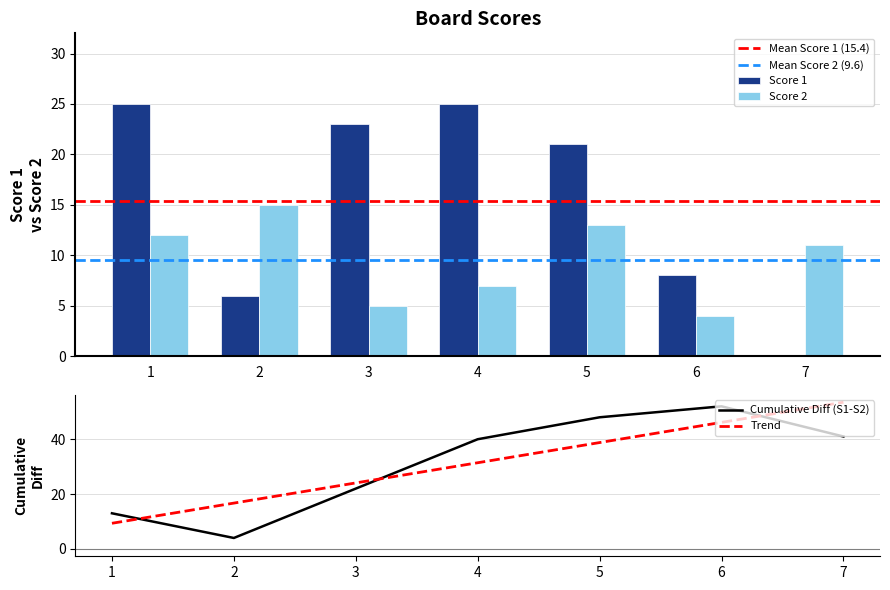

List the series in order of their overall mean, lowest first.

Score 2, Score 1